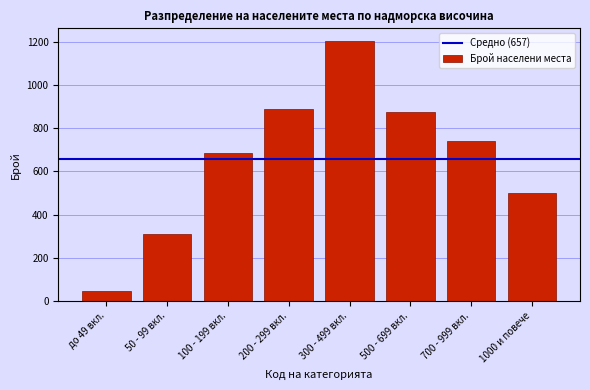

Reading left to right, transcribe all the data shown in this chart.

до 49 вкл.=45	50 - 99 вкл.=312	100 - 199 вкл.=687	200 - 299 вкл.=891	300 - 499 вкл.=1203	500 - 699 вкл.=876	700 - 999 вкл.=743	1000 и повече=502